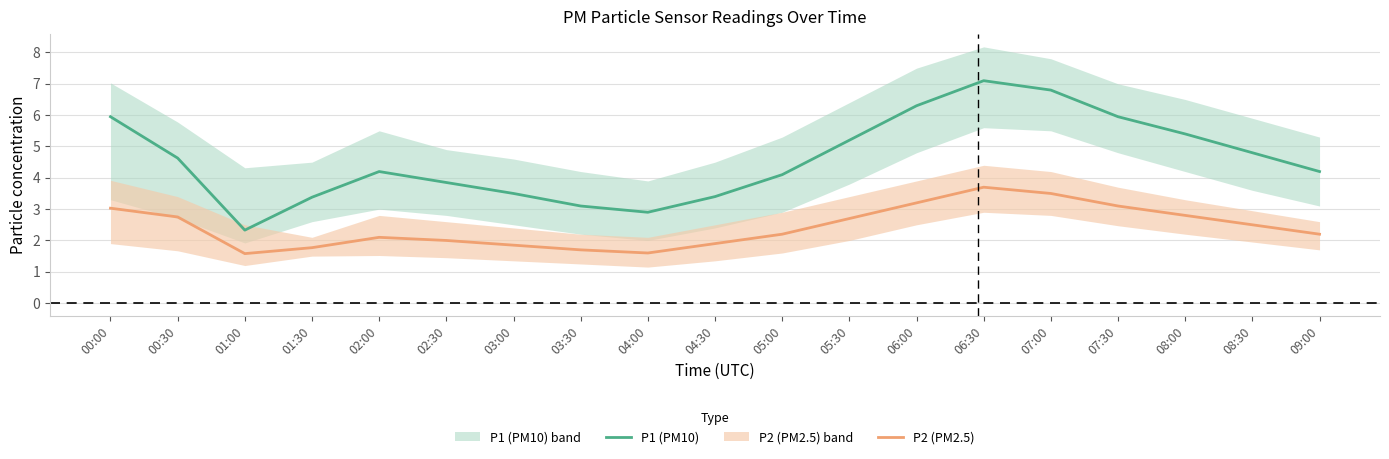

What is the value of the P2 (PM2.5) point at the 2nd from the left?

2.8